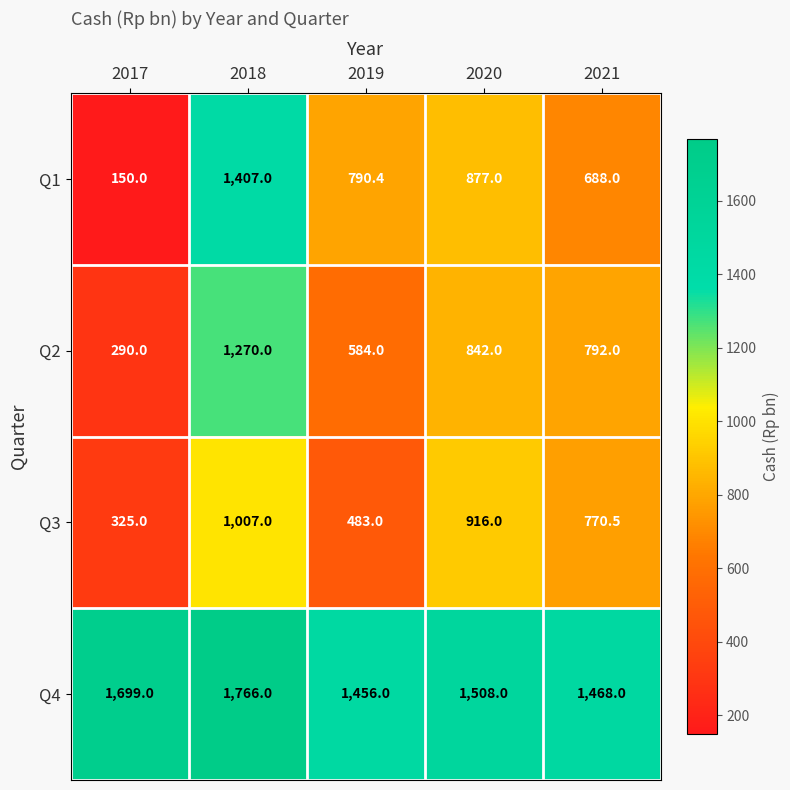

Which series has the widest spread of values?

Q1